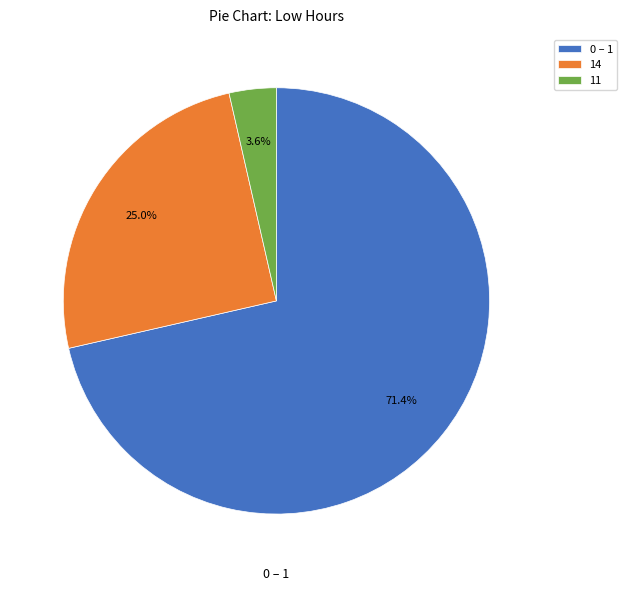

Does 0 – 1 account for over 50% of the chart?

Yes